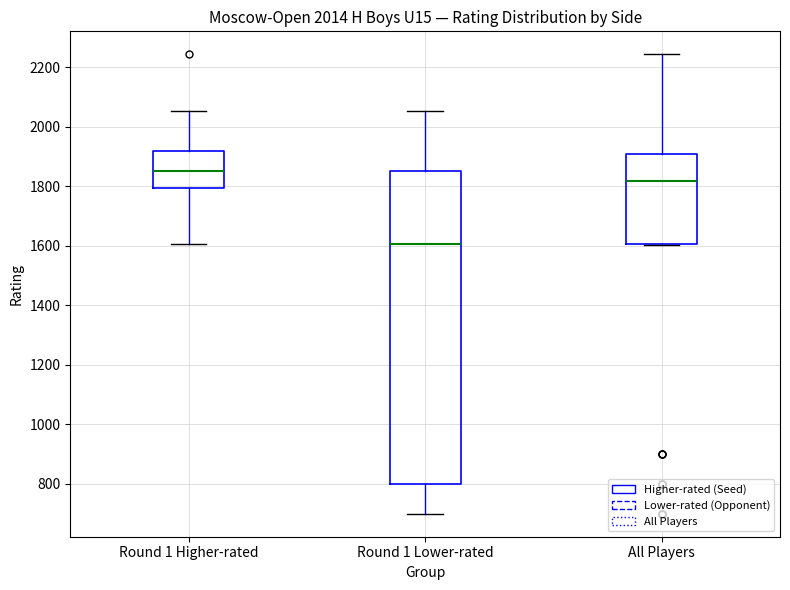

Which box's median line is the lowest?

Round 1 Lower-rated